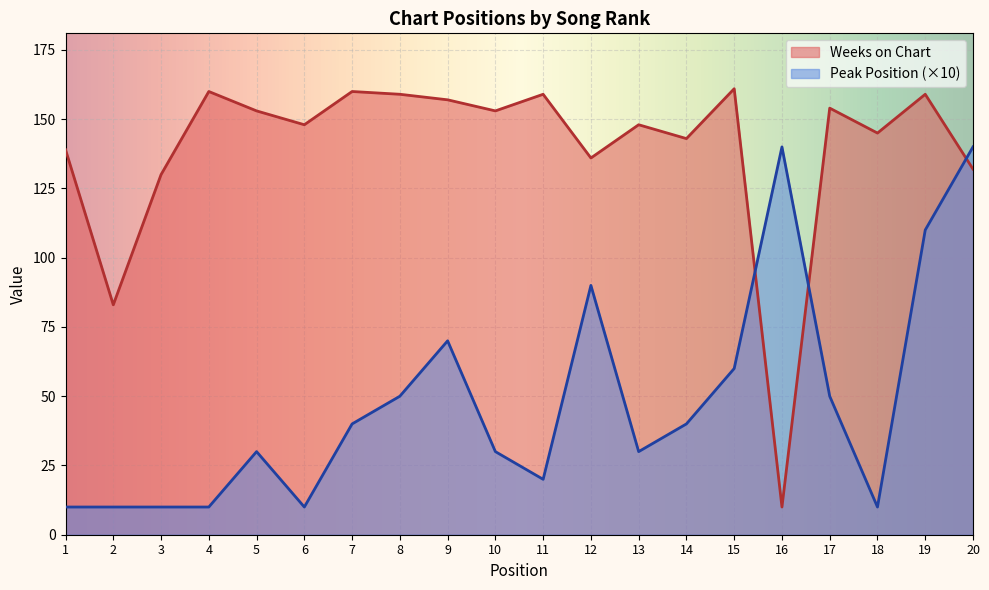

At which label does Peak Position reach its peak?

16